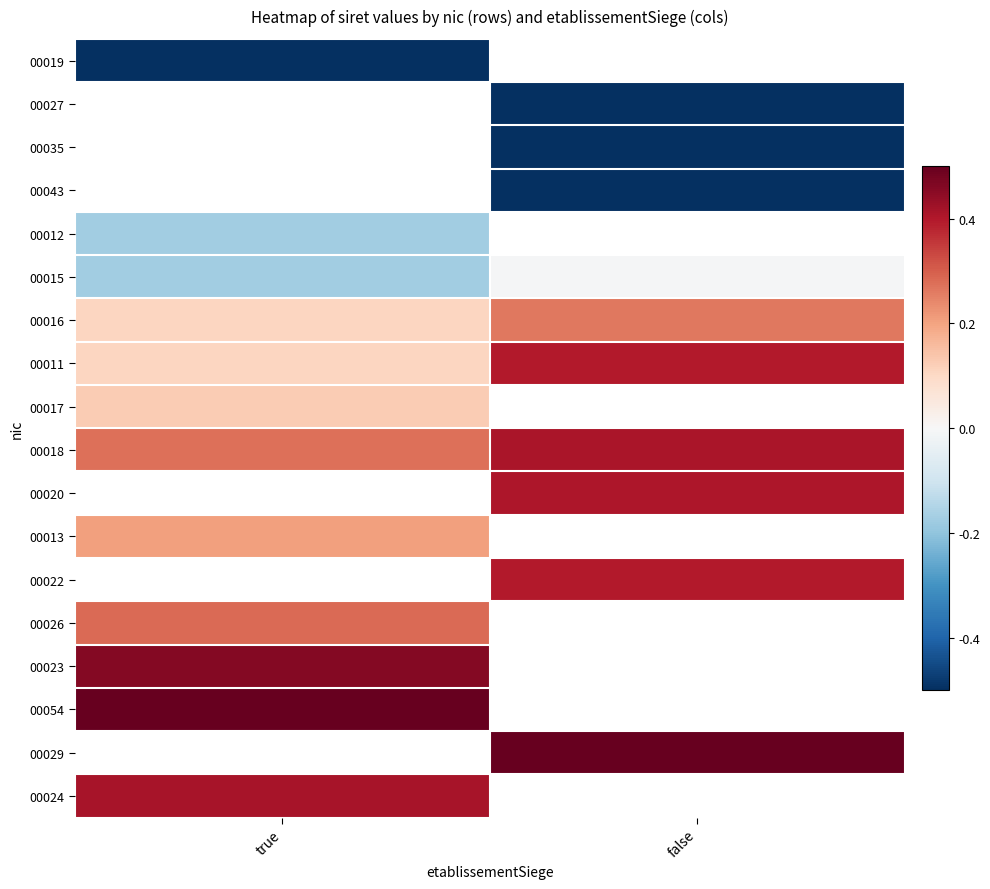

At how many categories does at least one series exceed 0?

2